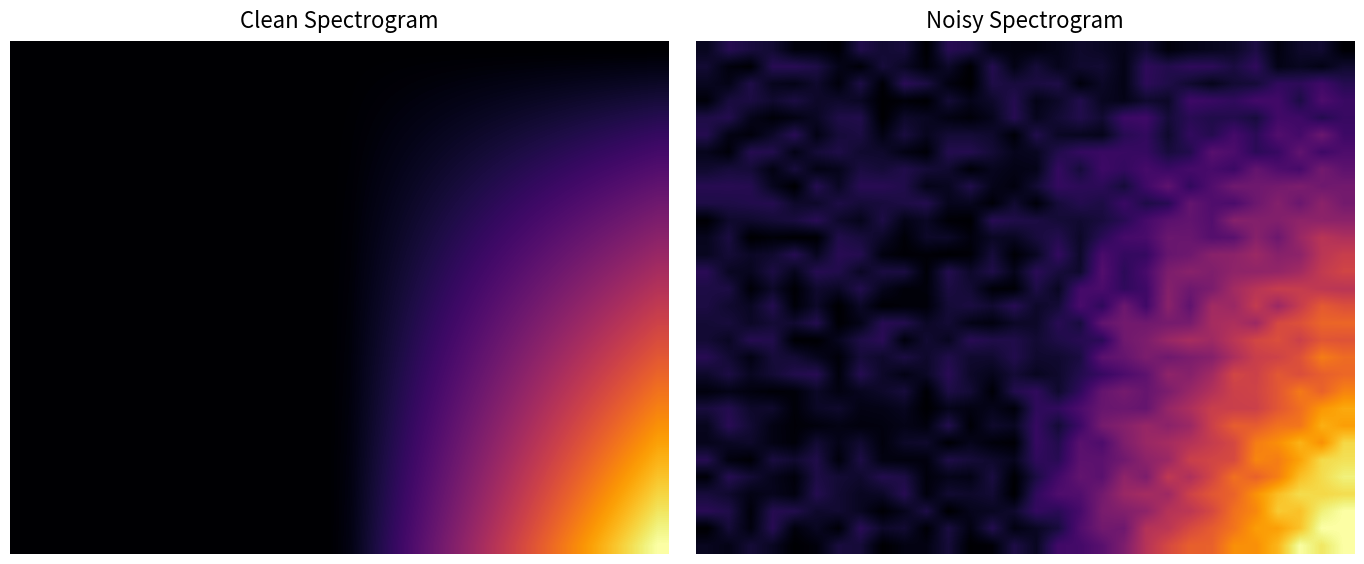

At how many categories does at least one series exceed 0?

30